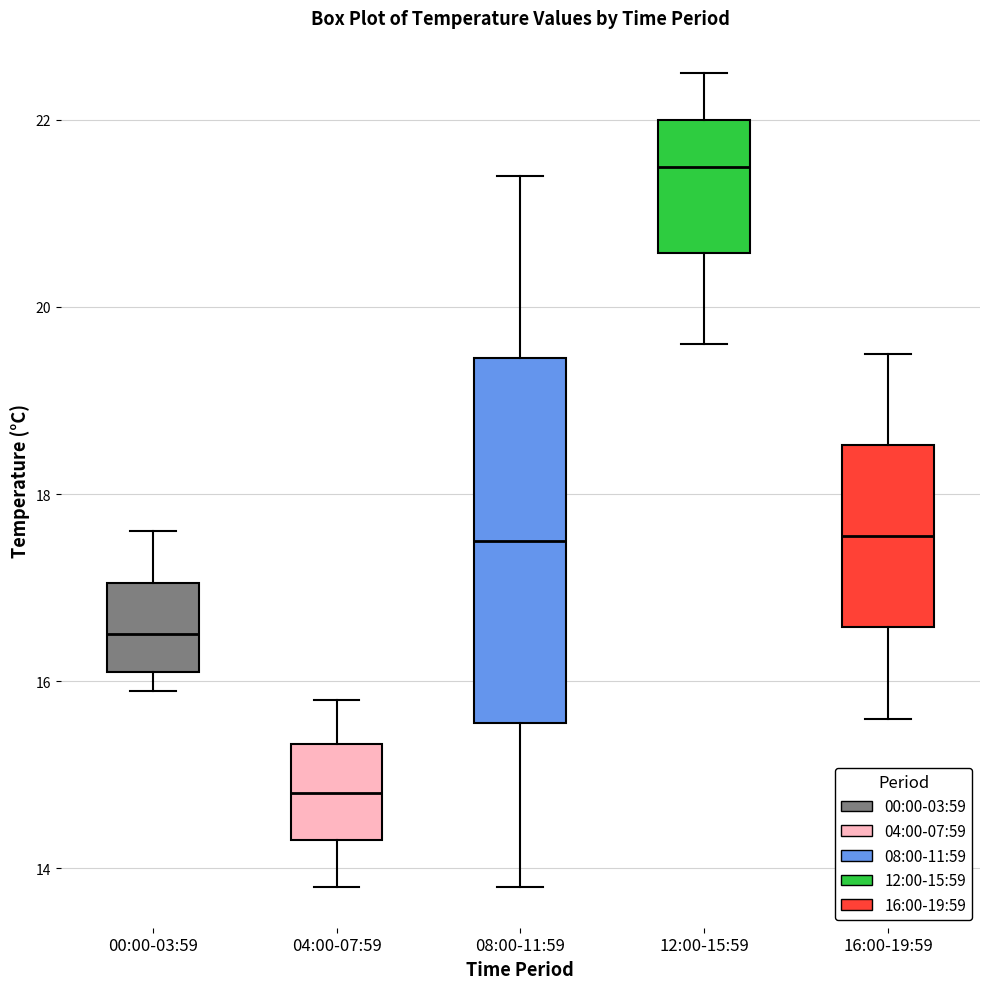

Reading left to right, transcribe this box plot: for each box, give where its median line is, the range the box spans, and where its two whiskers end, as read against the y-axis. The values are not printed on the chart, so give them approximately, as read against the axis.

00:00-03:59: median 16.6, box 16.2 to 17.0, whiskers 16.0 to 17.6
04:00-07:59: median 14.8, box 14.4 to 15.4, whiskers 13.8 to 15.8
08:00-11:59: median 17.6, box 15.6 to 19.4, whiskers 13.8 to 21.4
12:00-15:59: median 21.6, box 20.6 to 22.0, whiskers 19.6 to 22.6
16:00-19:59: median 17.6, box 16.6 to 18.6, whiskers 15.6 to 19.6